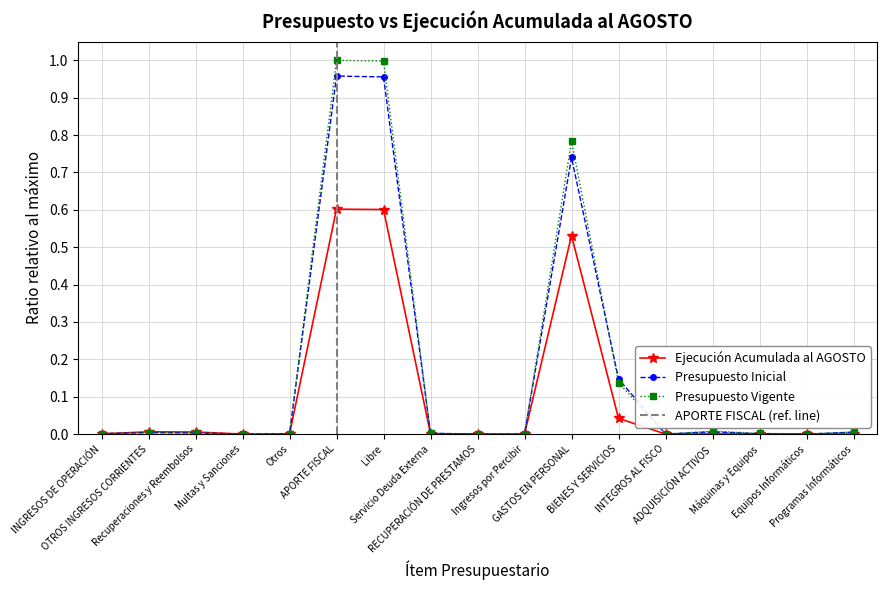

After their last crossing, which series has the higher values: Presupuesto Inicial or Presupuesto Vigente?

Presupuesto Inicial